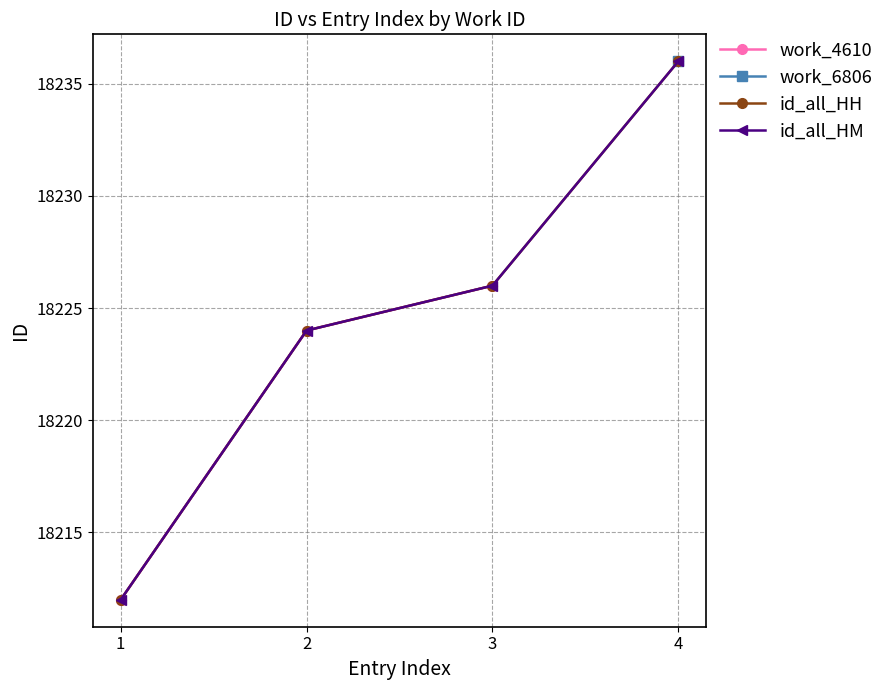

What is the value of the 2nd point from the left?

18224